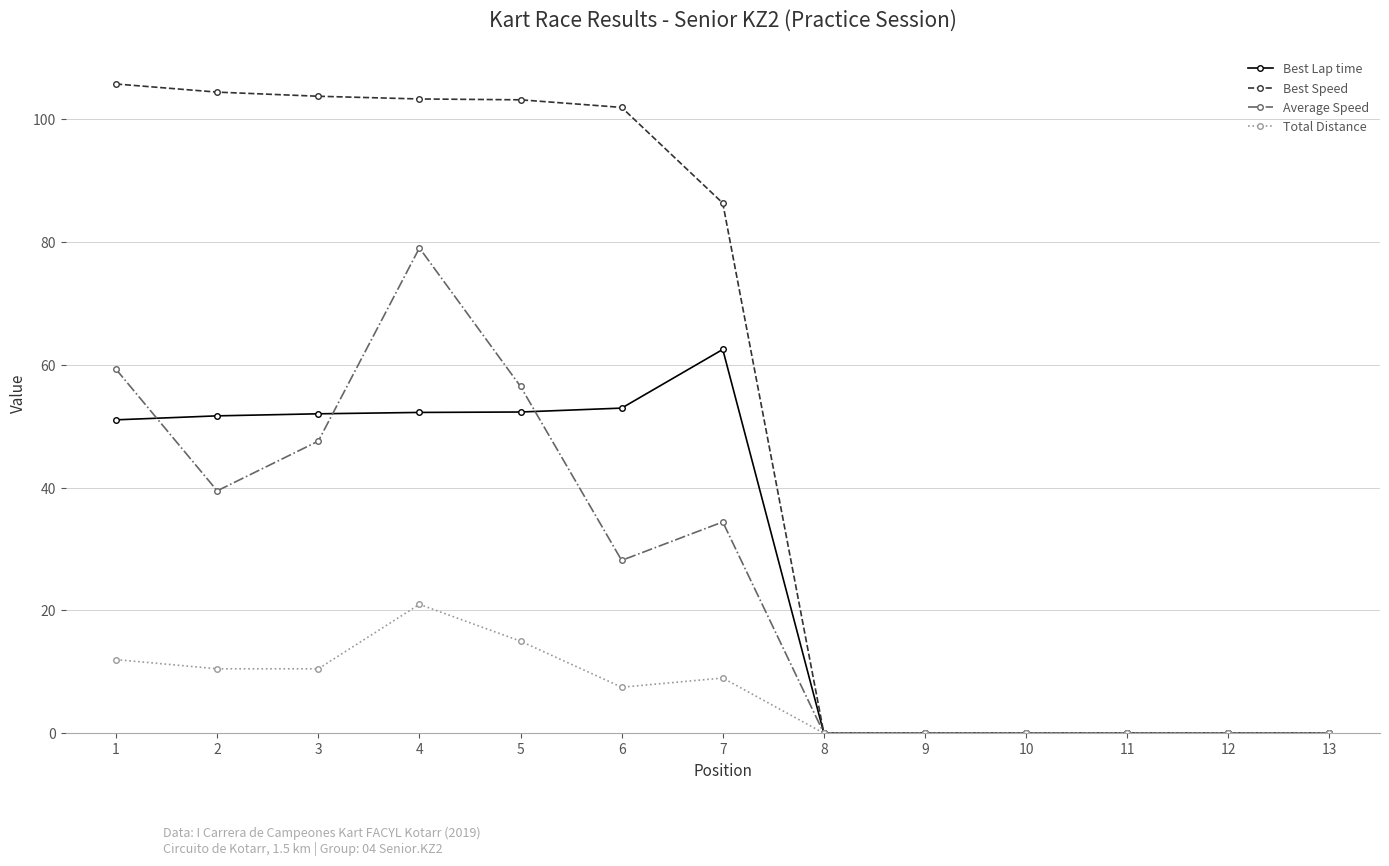

At which category does Average Speed reach its first local valley?

2